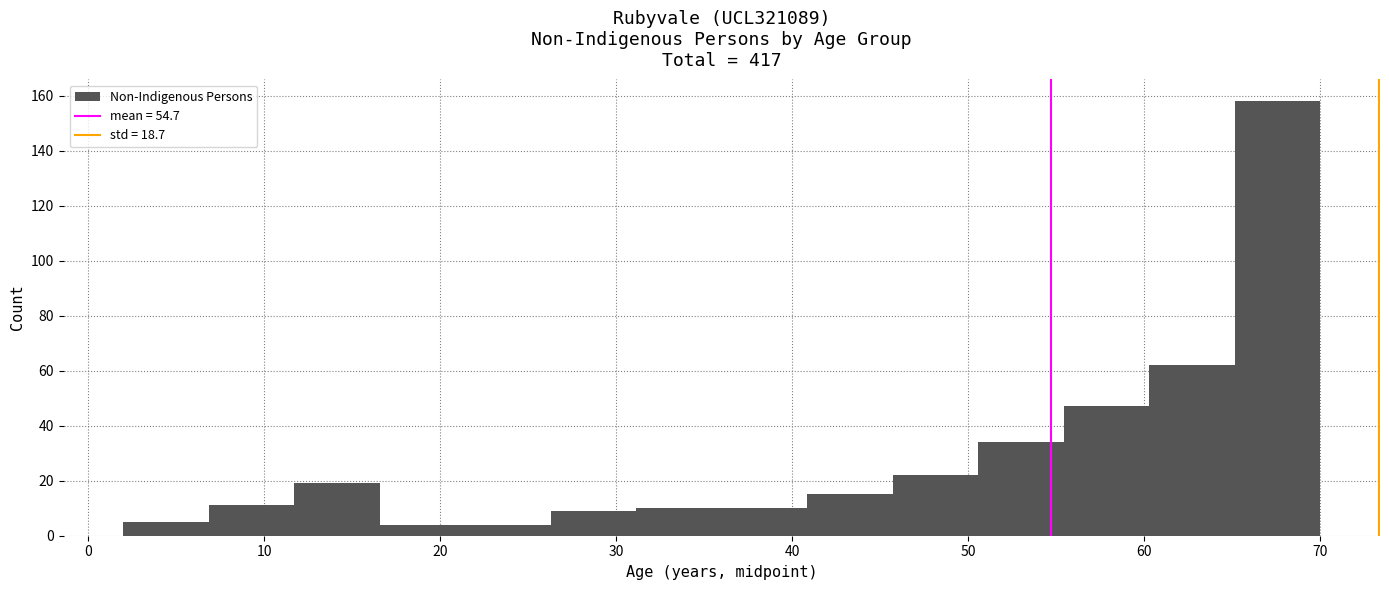

Reading left to right, list every bar in this chart as the range it spans on the x-axis followed by its height. Neither the bar edges nor the heights are printed on the chart, so give them approximately, as read against the axes.

2 to 7: 6
7 to 12: 12
12 to 17: 20
17 to 21: 4
21 to 26: 4
26 to 31: 10
31 to 36: 10
36 to 41: 10
41 to 46: 16
46 to 51: 22
51 to 55: 34
55 to 60: 48
60 to 65: 62
65 to 70: 158